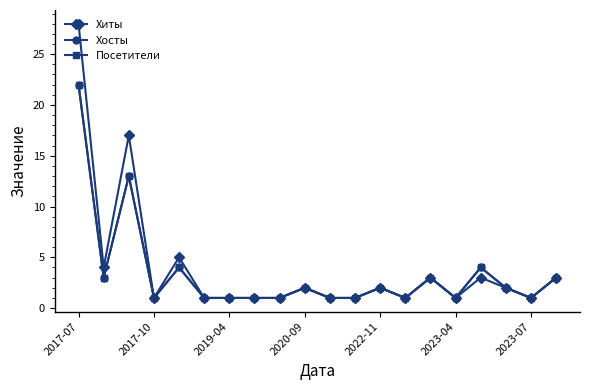

What is the difference between the maximum and minimum values in the Хиты series?

27